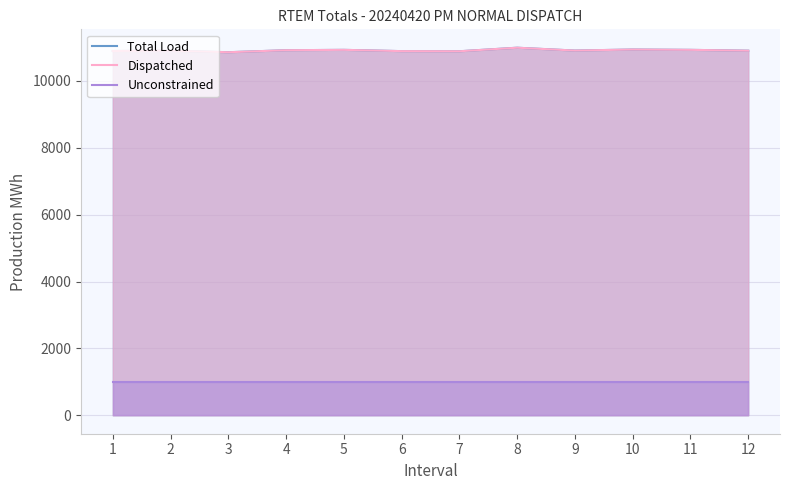

At which category is the sum across all series the highest?

8